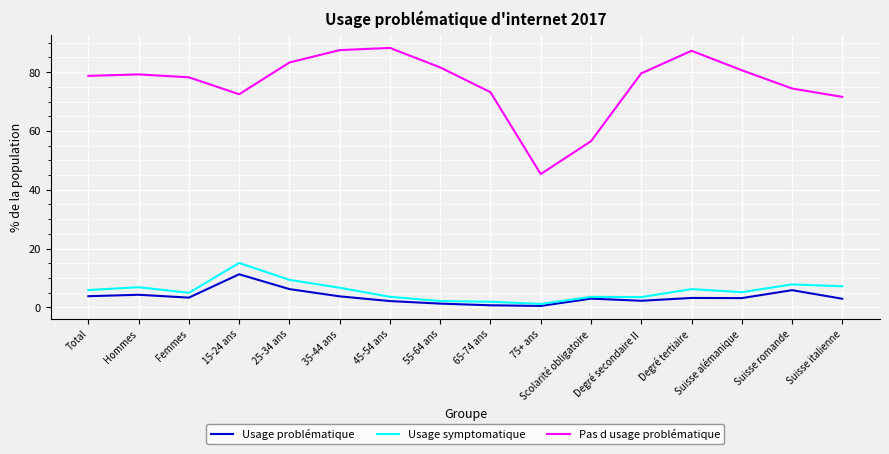

Which series changed the most between 65-74 ans and Suisse romande?

Usage symptomatique